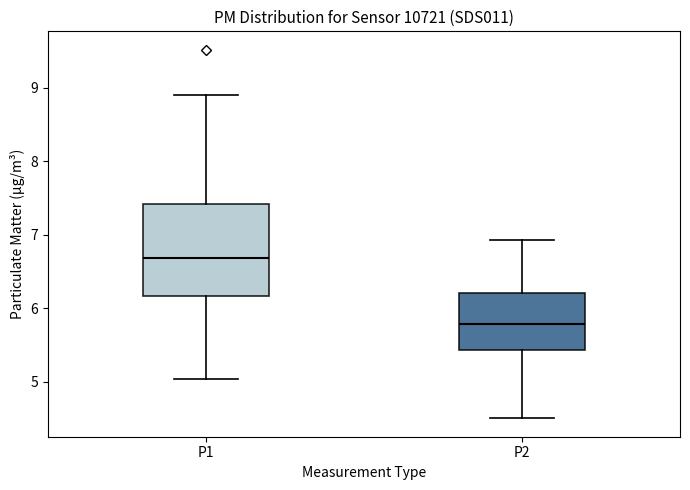

Comparing the boxes themselves (not the whiskers), which one is the tallest?

P1